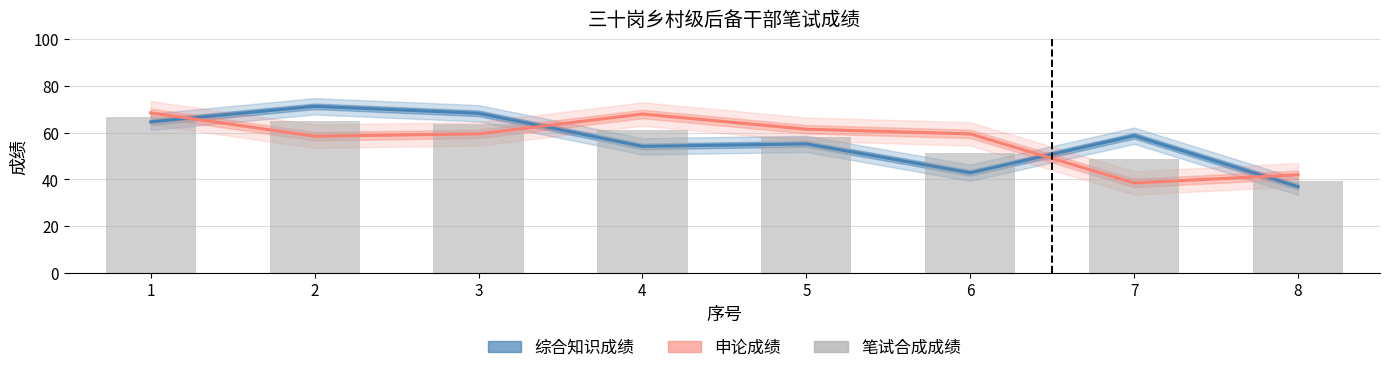

Reading left to right, list all the values displayed in this chart.

综合知识成绩: 64.7	71.3	68.3	54.2	55.2	42.9	58.7	36.9
申论成绩: 68.5	58.5	59.5	68.0	61.5	59.5	38.5	42.0
笔试合成成绩: 66.6	64.9	63.9	61.1	58.4	51.2	48.6	39.5